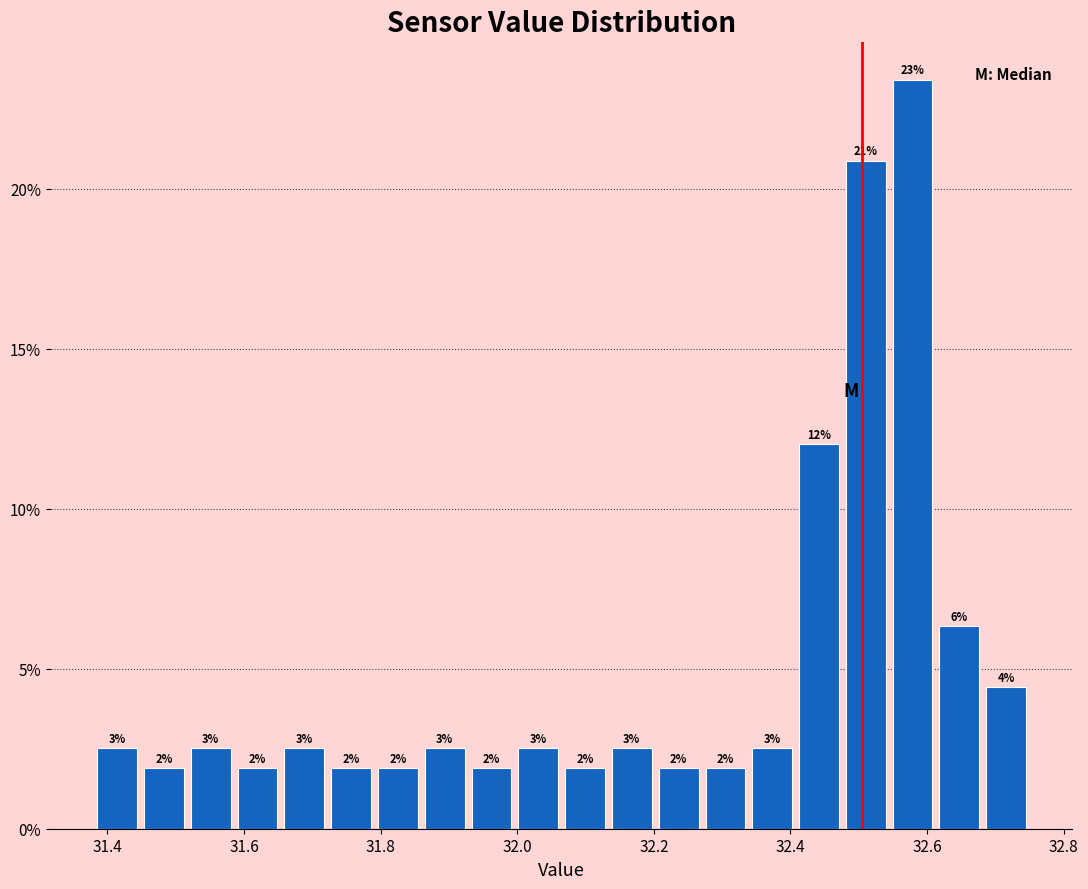

Around what value on the x-axis is the tallest bar? Give the approximate position of its centre, as read against the axis.

32.58